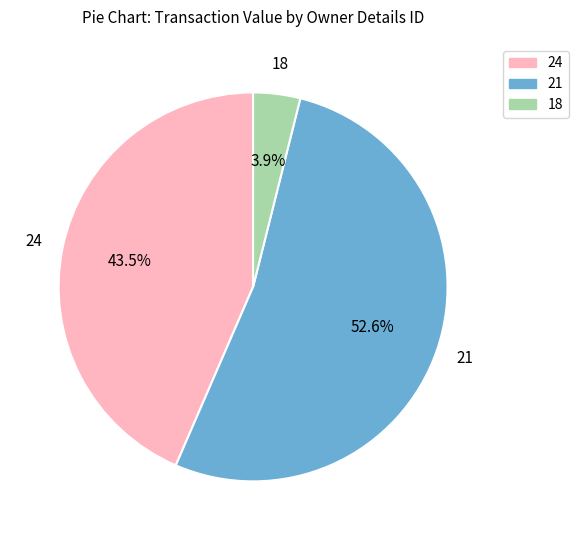

What is the smallest slice in the pie chart?

18